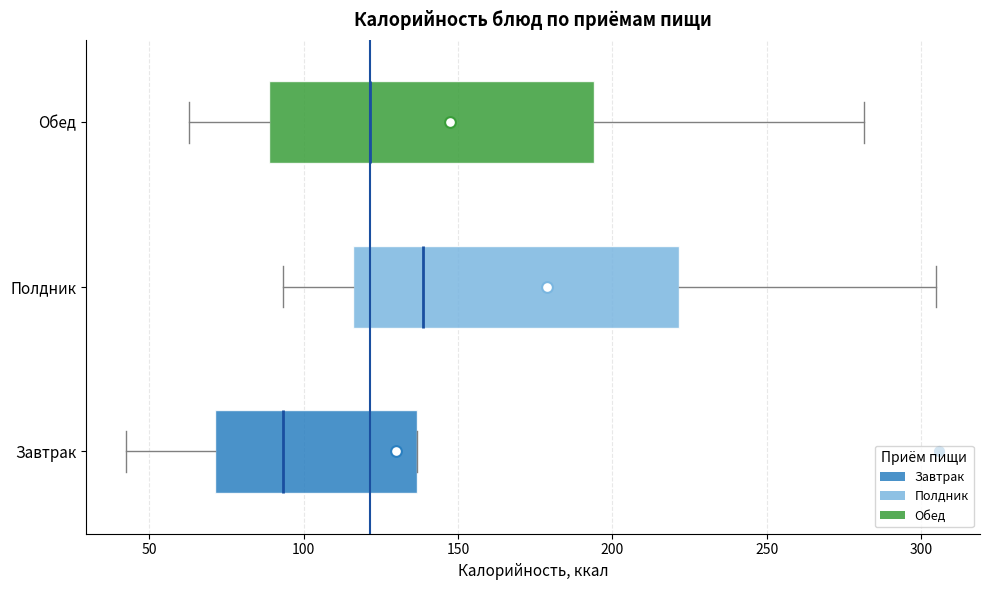

Reading bottom to top, read every box against the x-axis: the position of its median line, the range the box covers, and the ends of its whiskers. The values are not printed on the chart, so give them approximately, as read against the axis.

Завтрак: median 95, box 70 to 135, whiskers 45 to 135
Полдник: median 140, box 115 to 220, whiskers 95 to 305
Обед: median 120, box 90 to 195, whiskers 65 to 280